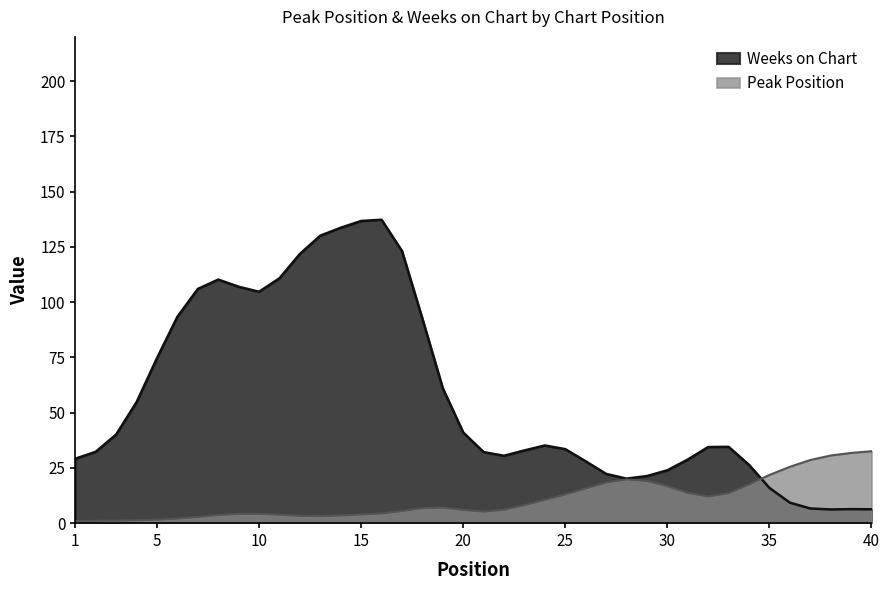

After their last crossing, which series has the higher values: Peak Position or Weeks on Chart?

Peak Position